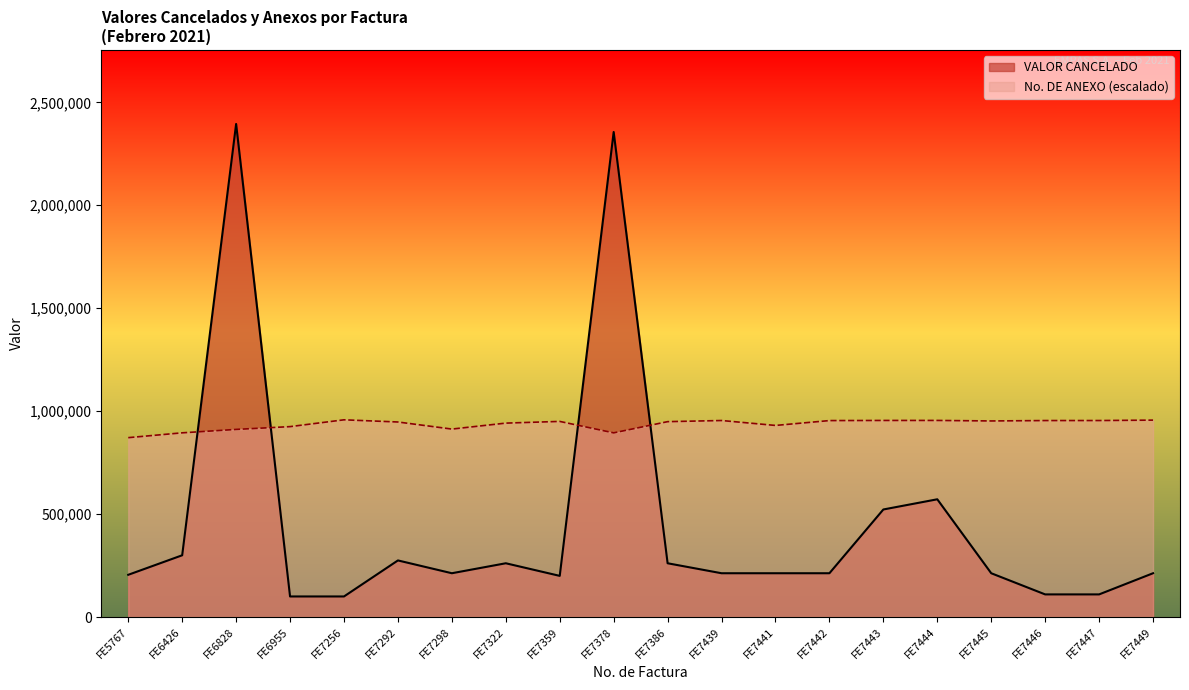

Where is the first local minimum for No. DE ANEXO?

FE7298